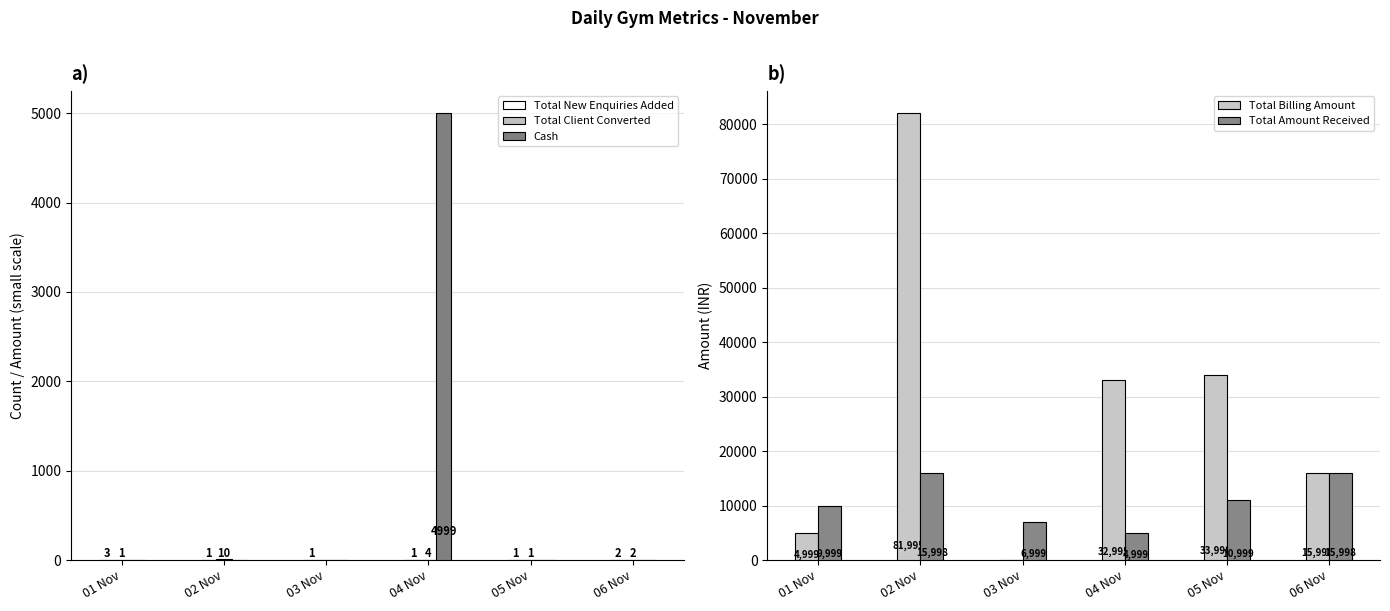

Rank the series at 06 Nov from highest to lowest value.

Total Billing Amount, Total Amount Received, Total New Enquiries Added, Total Client Converted, Cash